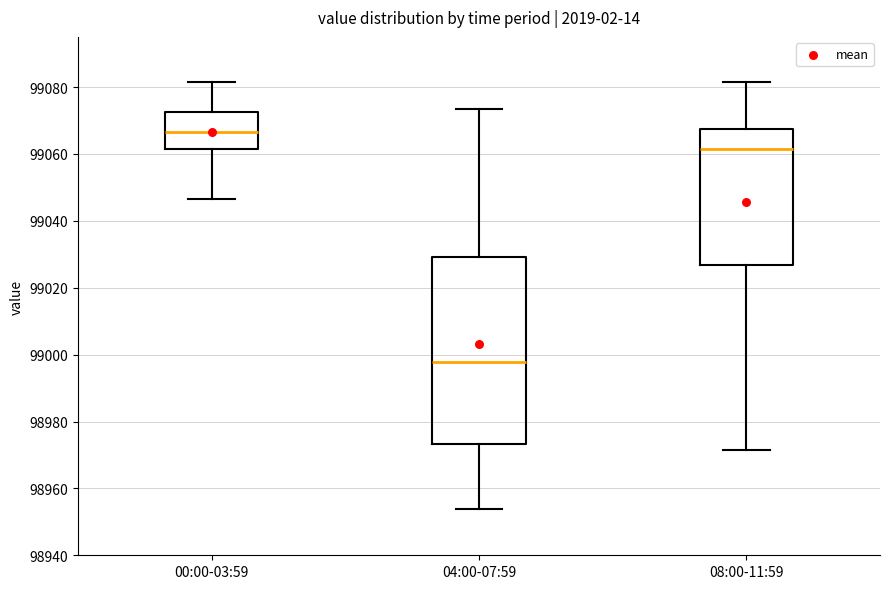

Reading left to right, transcribe this box plot: for each box, give where its median line is, the range the box spans, and where its two whiskers end, as read against the y-axis. The values are not printed on the chart, so give them approximately, as read against the axis.

00:00-03:59: median 99066, box 99062 to 99072, whiskers 99046 to 99082
04:00-07:59: median 98998, box 98974 to 99030, whiskers 98954 to 99074
08:00-11:59: median 99062, box 99026 to 99068, whiskers 98972 to 99082